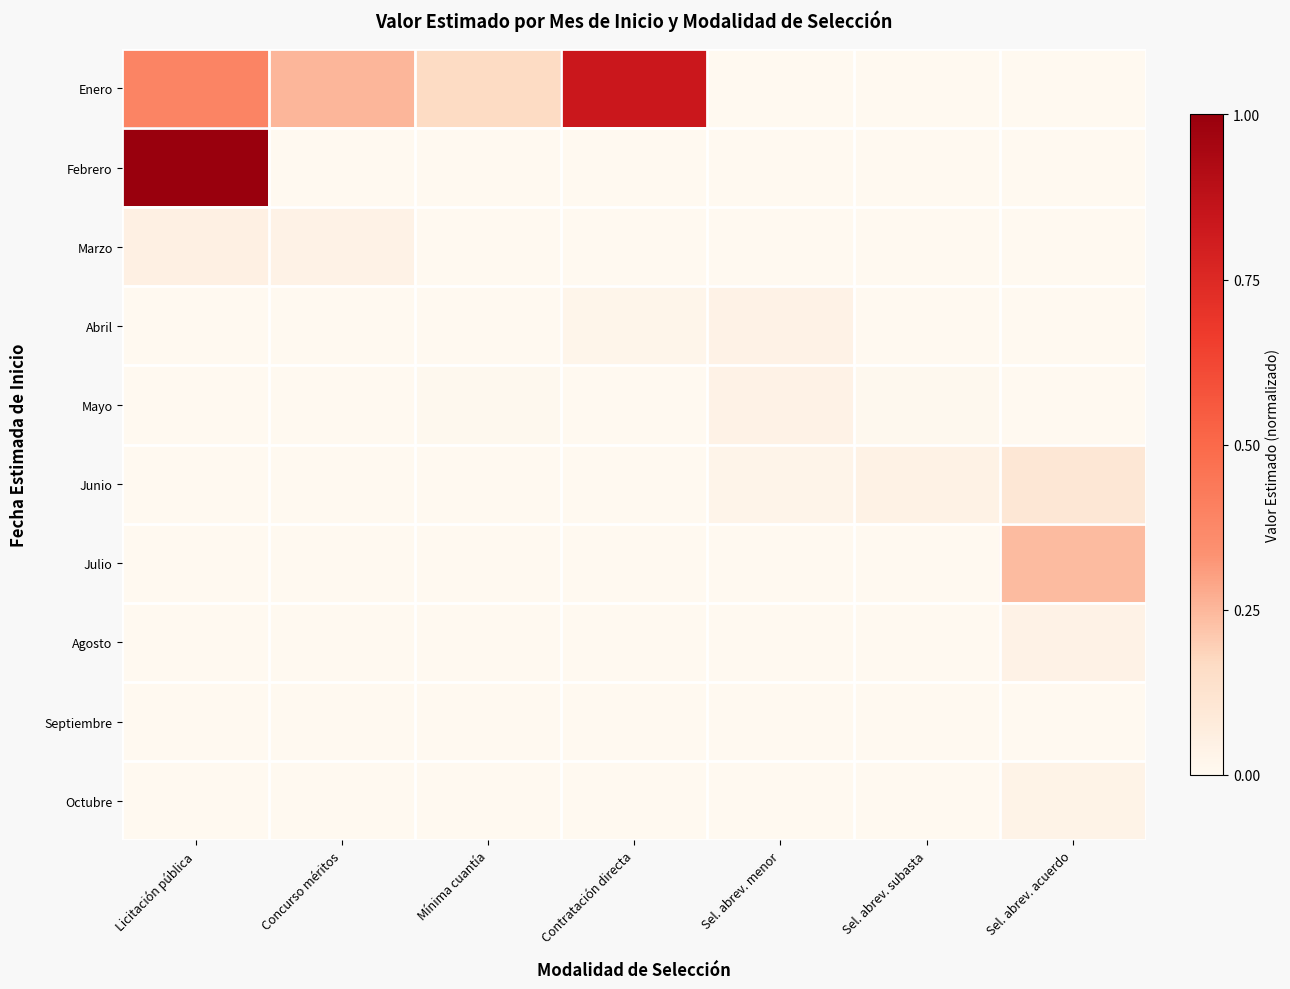

Which has a higher value, Licitación pública or Contratación directa?

Contratación directa